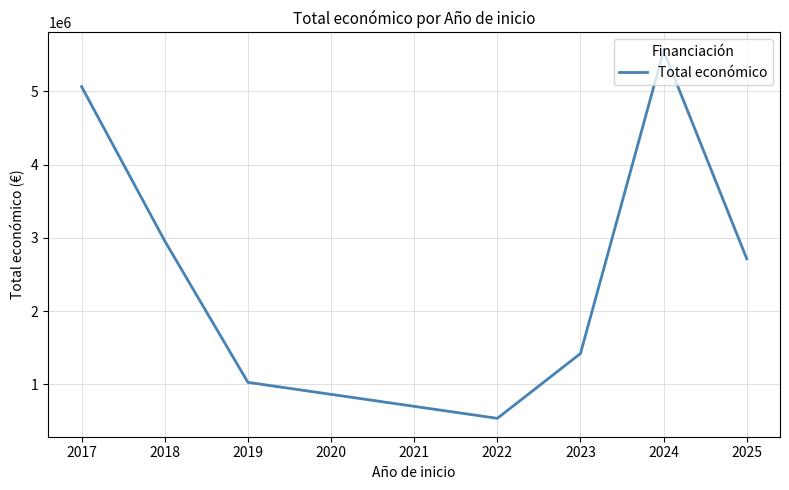

Reading left to right, what are all the values shown in this chart?

5064439	2957026	1025134	533449	1418703	5555128	2713753